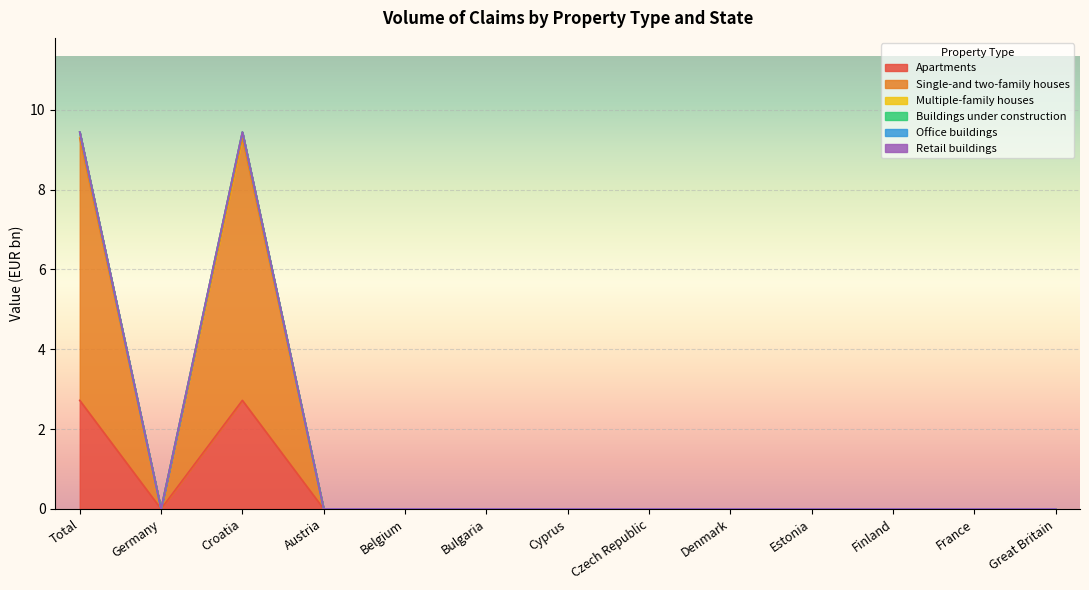

The Apartments series shows 3.8 at Croatia. True or false?

False